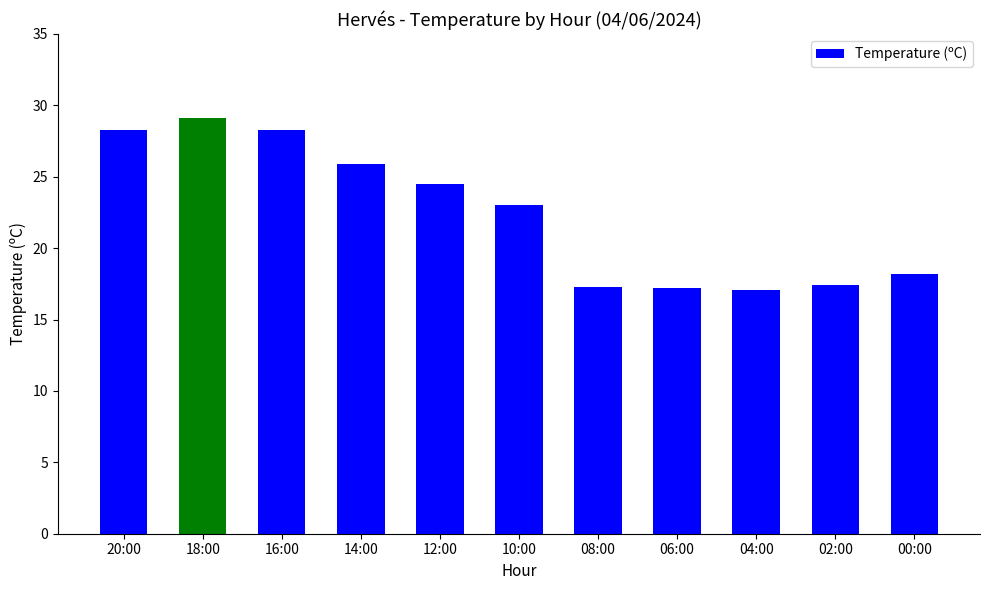

What is the smallest value displayed?

17.1